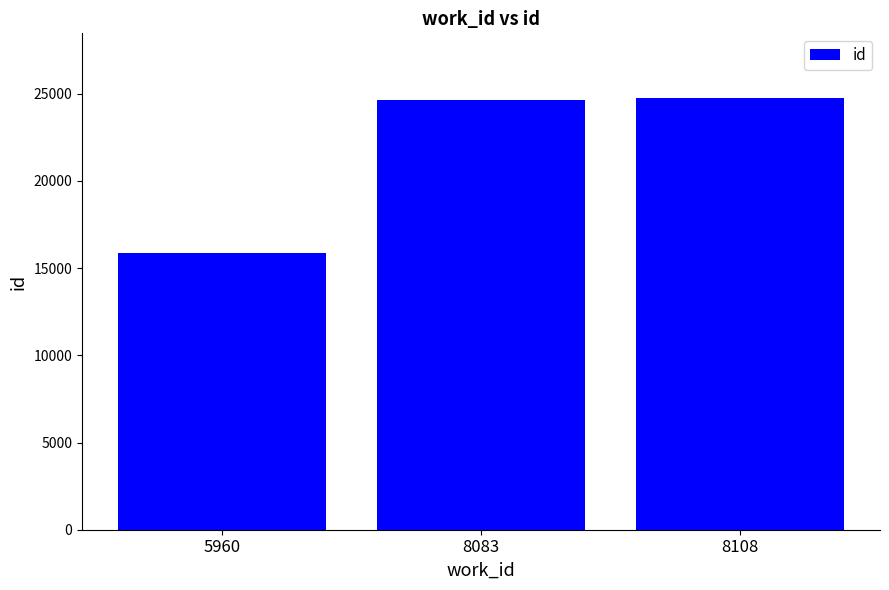

What is the sum of the values at 8108 and 8083?

49372